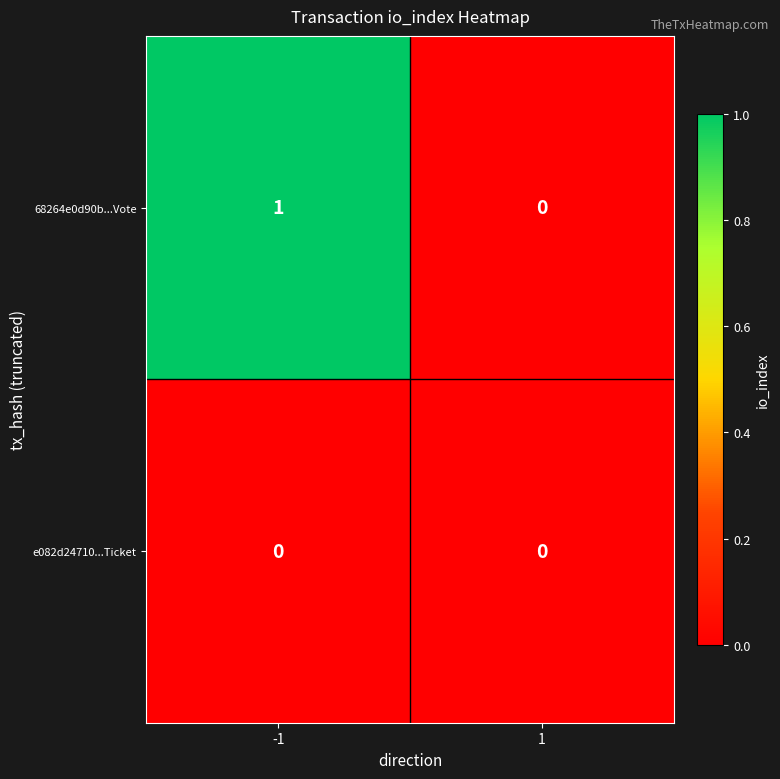

Reading right to left, transcribe all the data shown in this chart.

68264e0d90b...Vote: 1=0	-1=1
e082d24710...Ticket: 1=0	-1=0